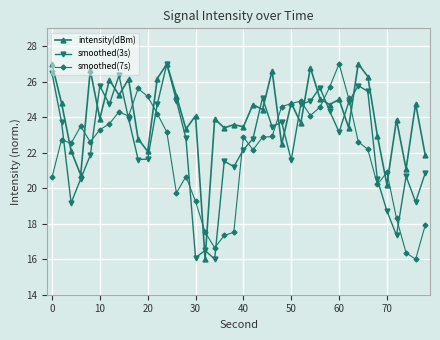

What is the minimum value for smoothed(7s)?

16.0